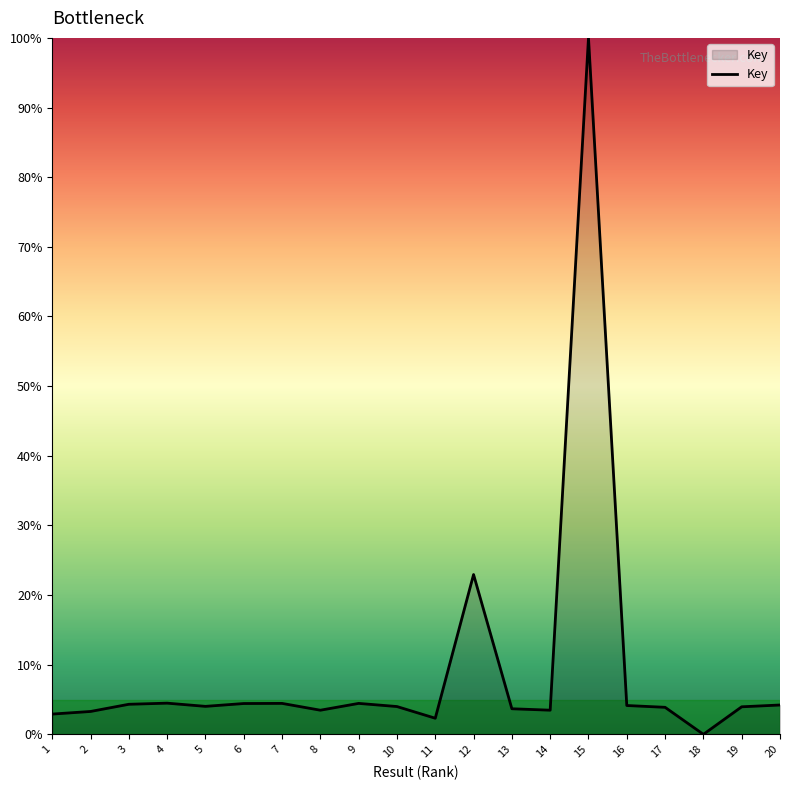

The chart shows a value of 3.5 at 8. True or false?

True